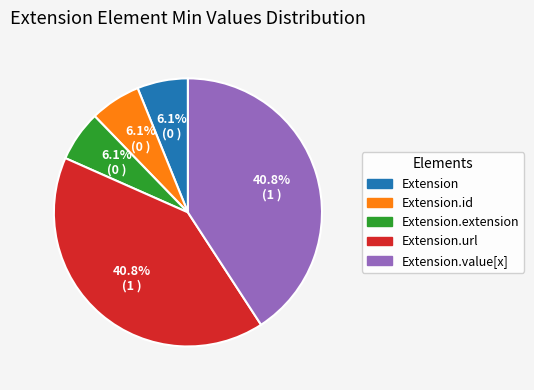

To the nearest percent, what is the combined percentage of Extension.extension and Extension.url?

47%